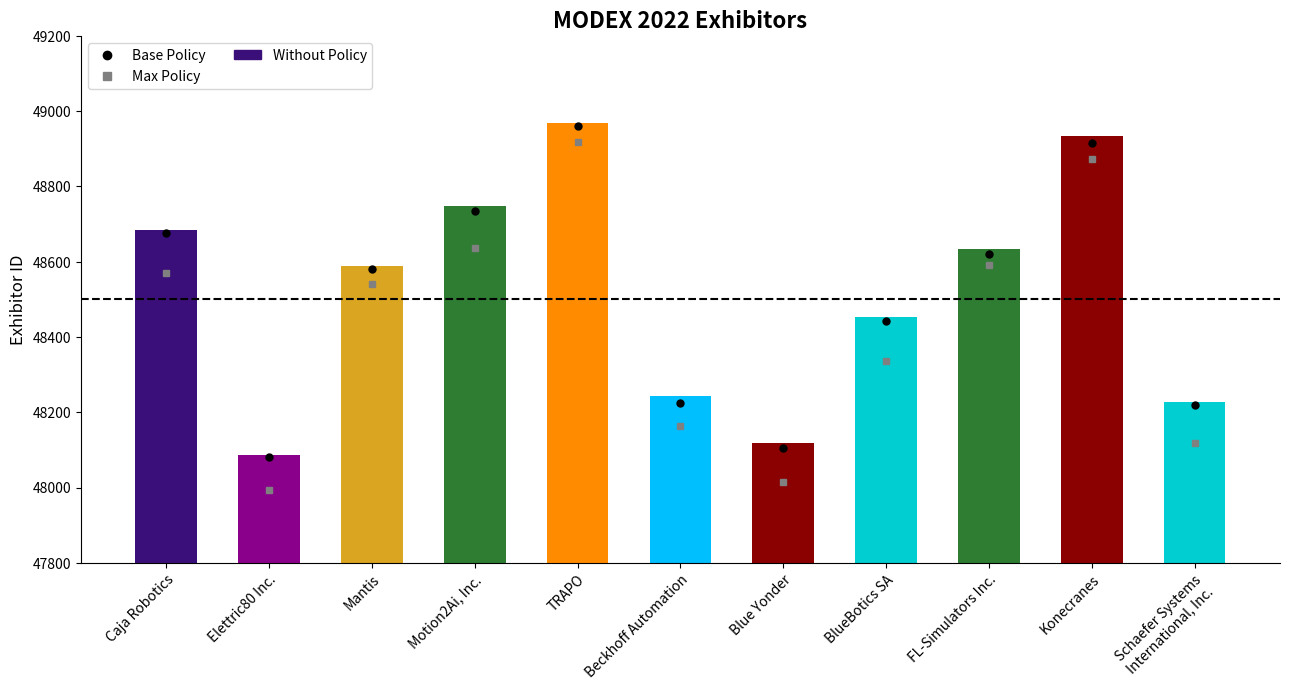

What is the minimum value shown in the chart?

48086